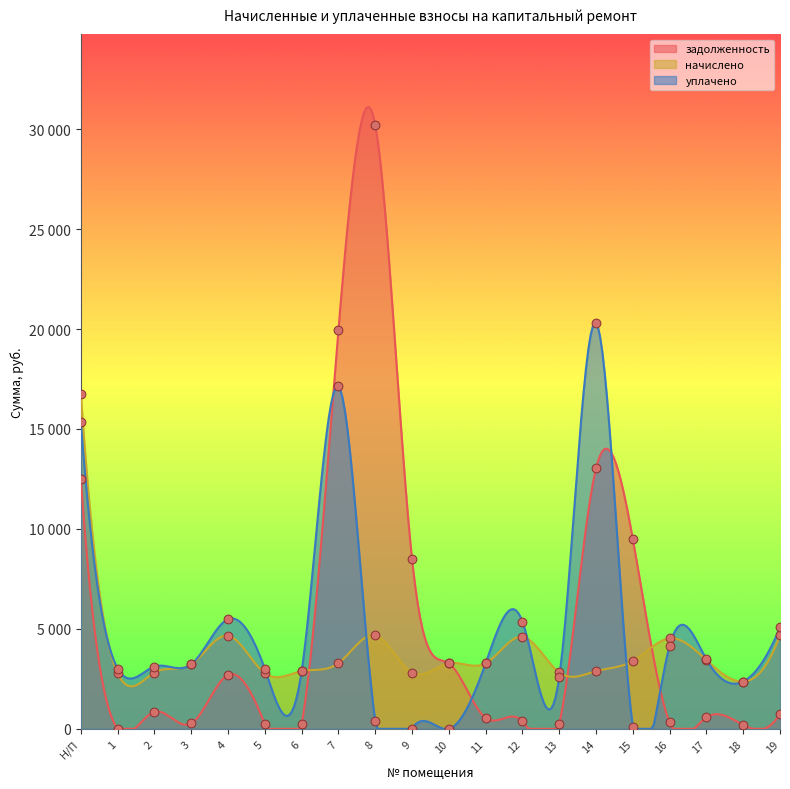

Which series has the largest Y range (max minus min)?

задолженность